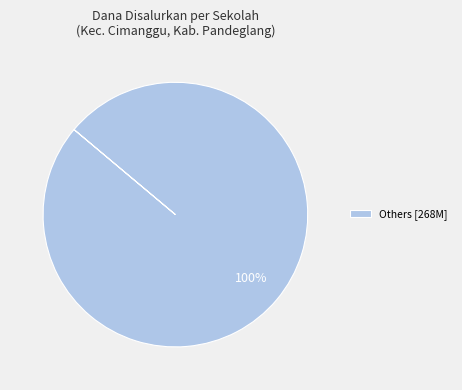

Is there any slice that represents more than half of the pie?

Yes